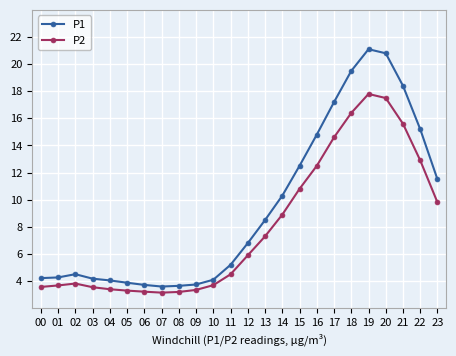

Rank the series by their average value, from highest to lowest.

P1, P2